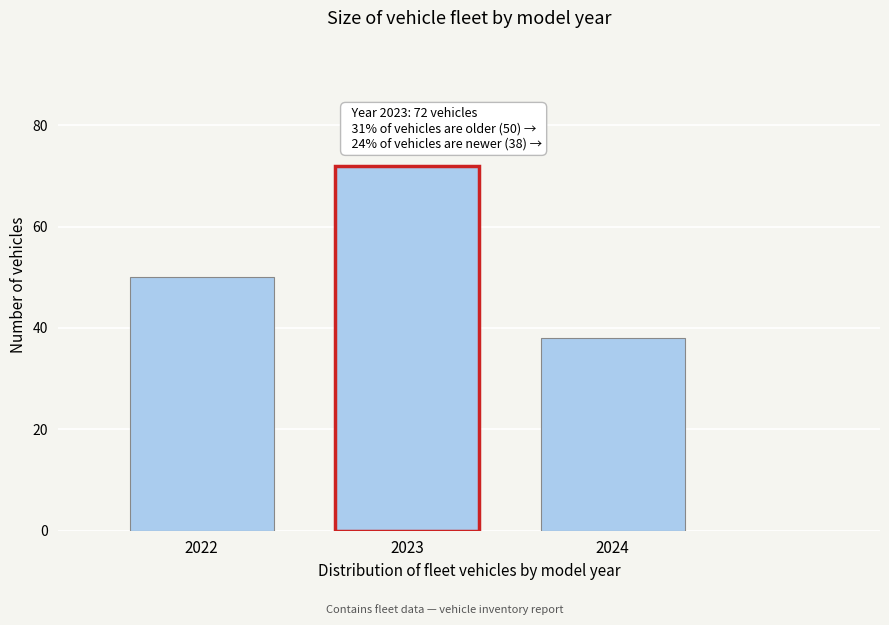

Reading left to right, list all the values displayed in this chart.

2022=50	2023=72	2024=38